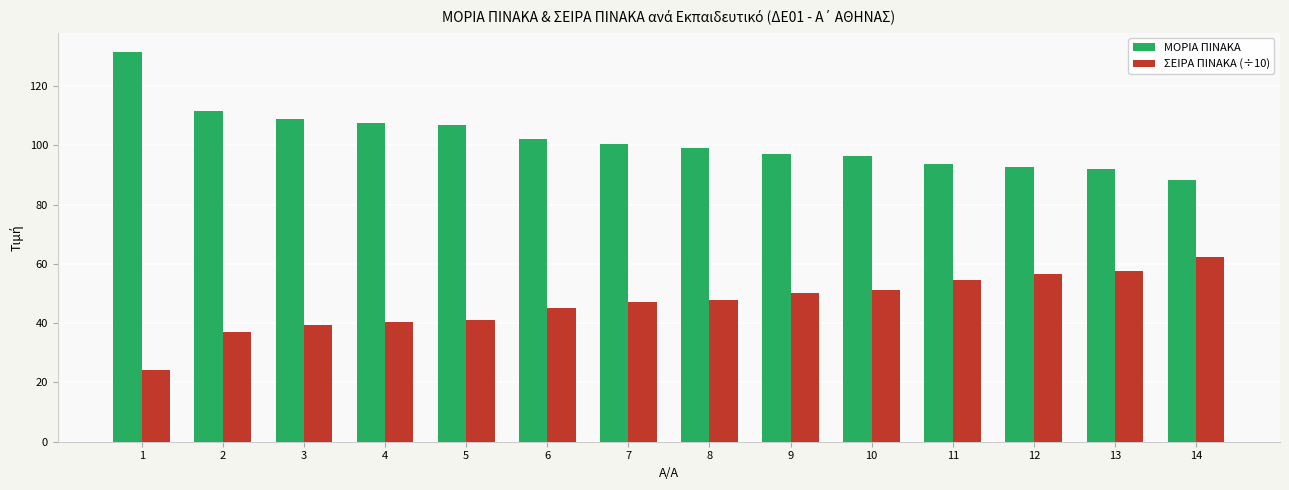

How many groups of bars are there?

14